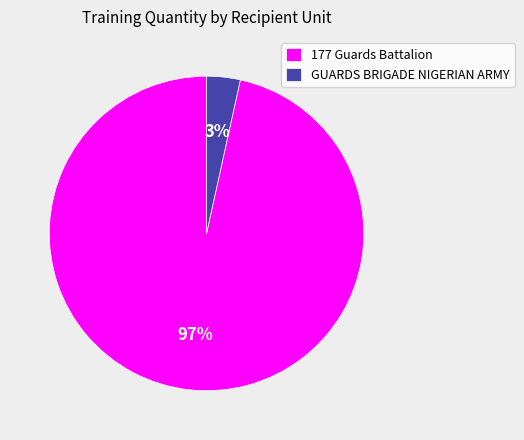

Rank the categories by value from lowest to highest.

GUARDS BRIGADE NIGERIAN ARMY, 177 Guards Battalion